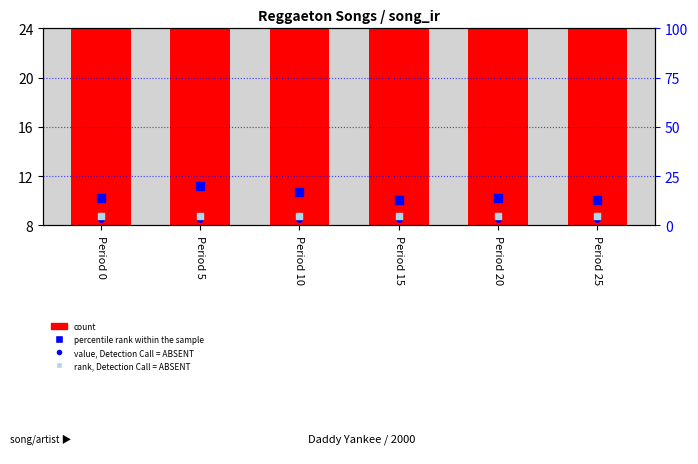

Which series has the largest total across all categories?

count